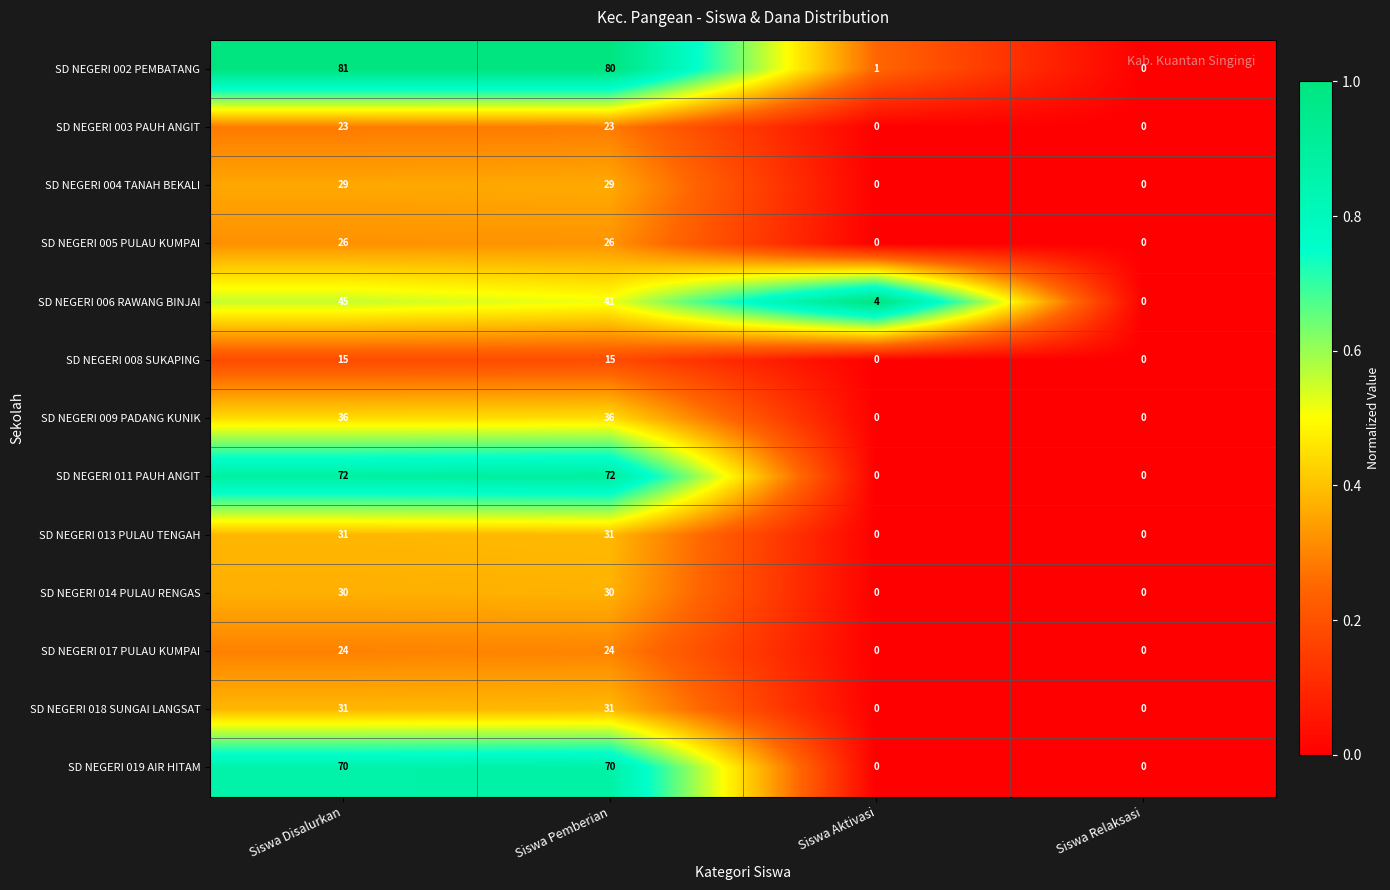

Between Siswa Disalurkan and Siswa Aktivasi, which series saw the biggest shift?

SD NEGERI 002 PEMBATANG